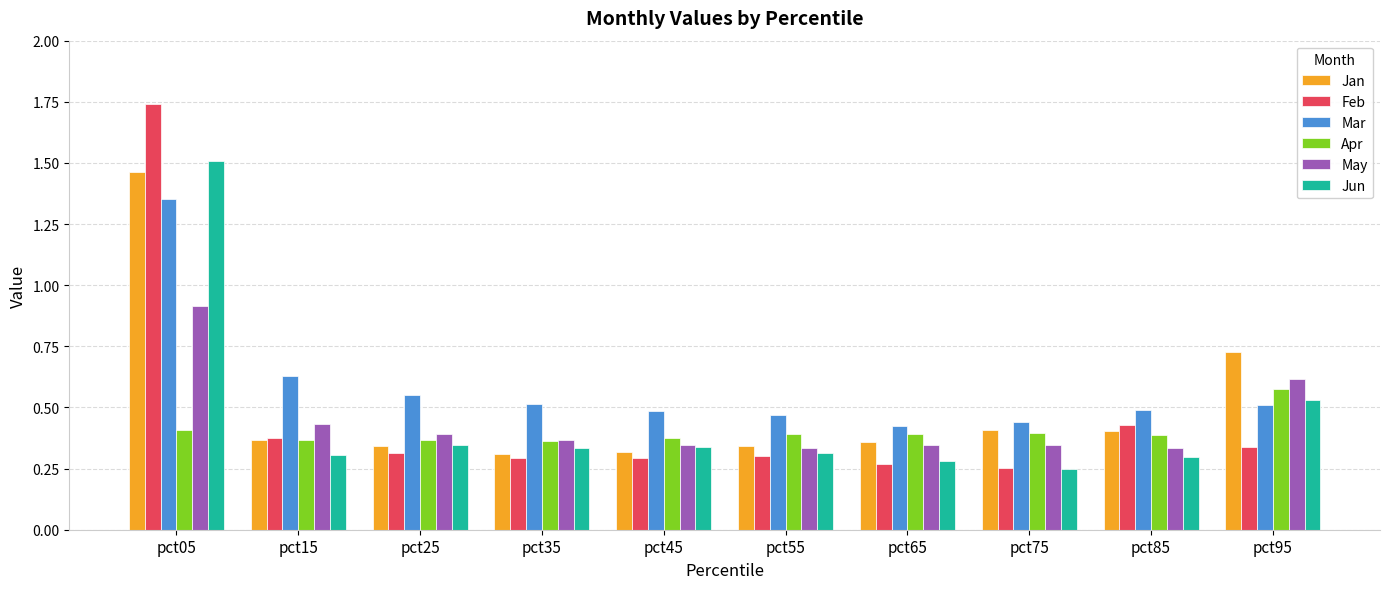

The value of Feb at pct65 is 0.3. True or false?

True